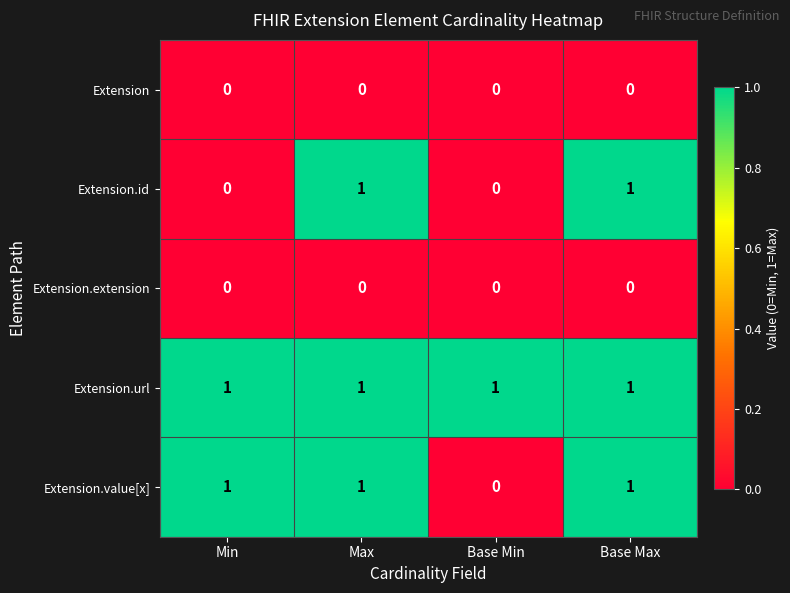

The Extension.id series shows -1 at Min. True or false?

False